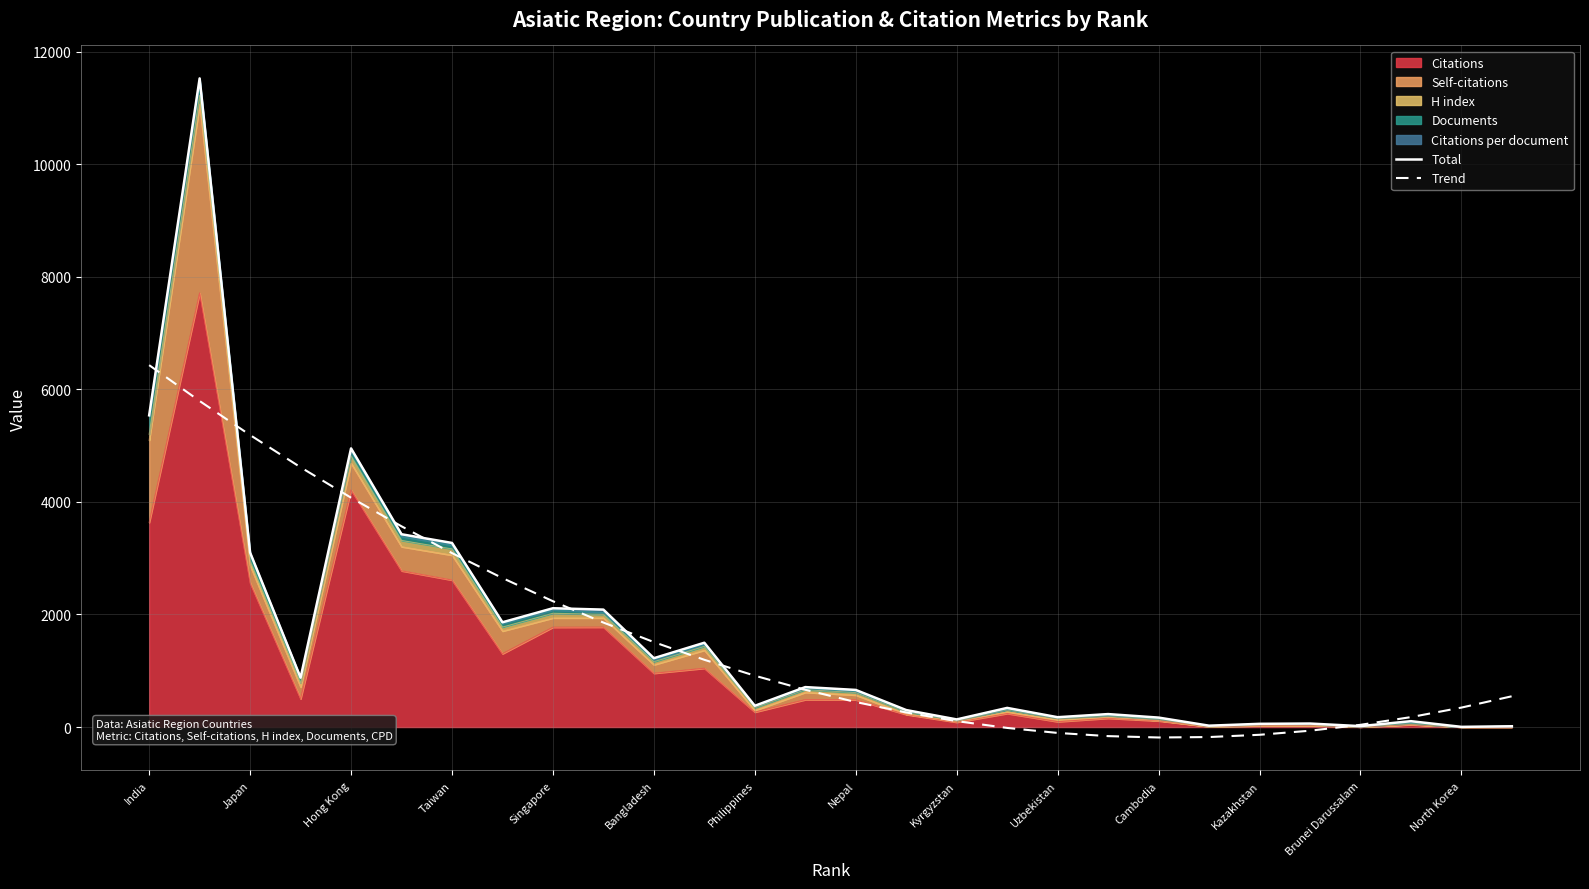

How many interior local peaks does the Total series have?

9